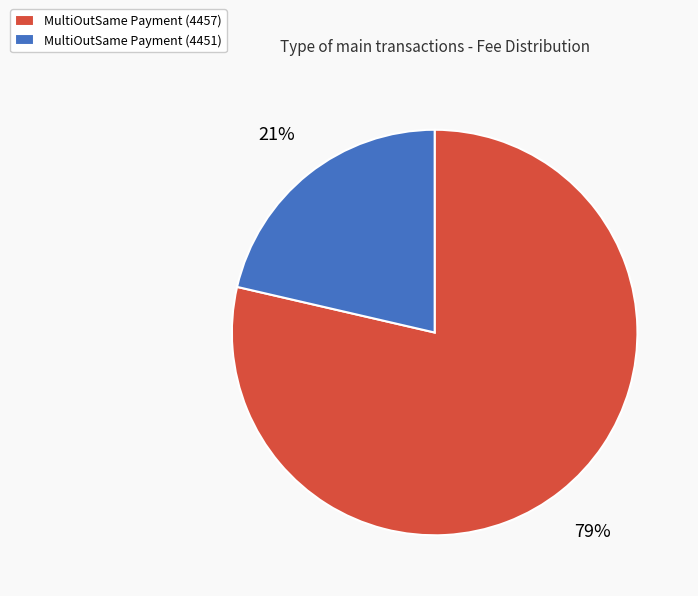

How many segments does this pie chart have?

2